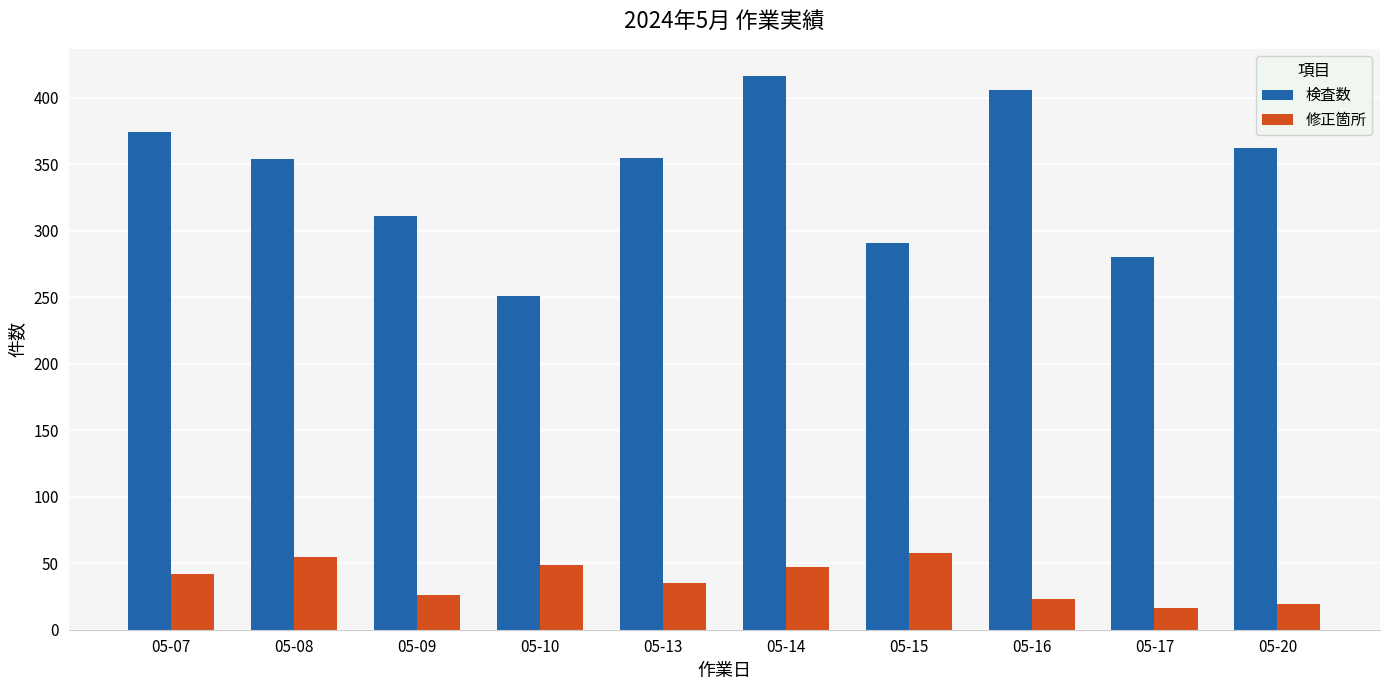

At which category is the sum across all series the highest?

05-14